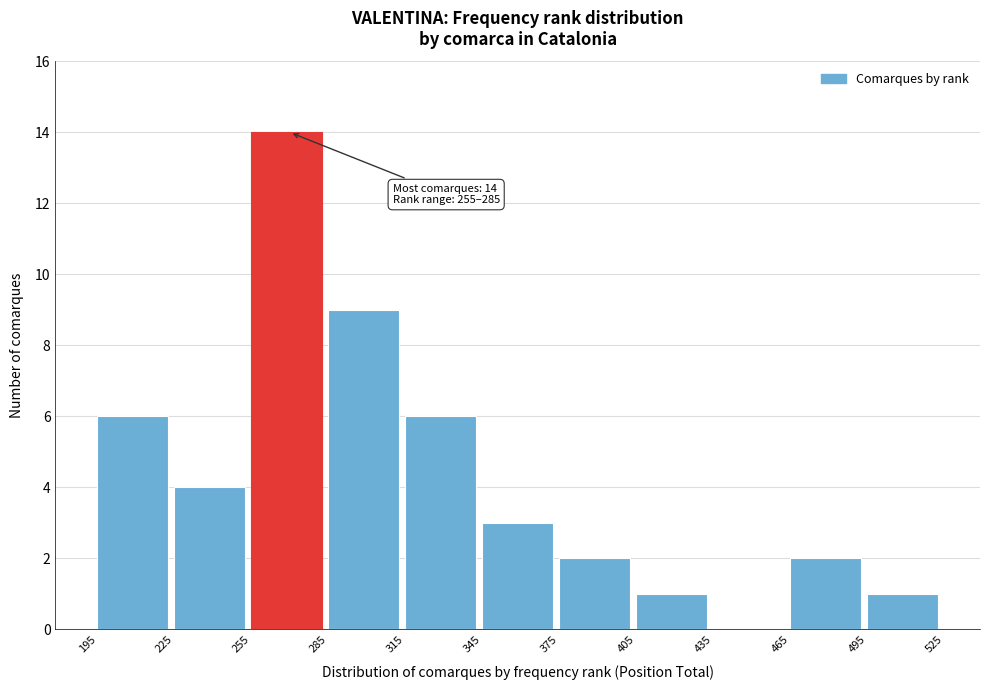

Over which range of the x-axis is the bar tallest?

255 to 285